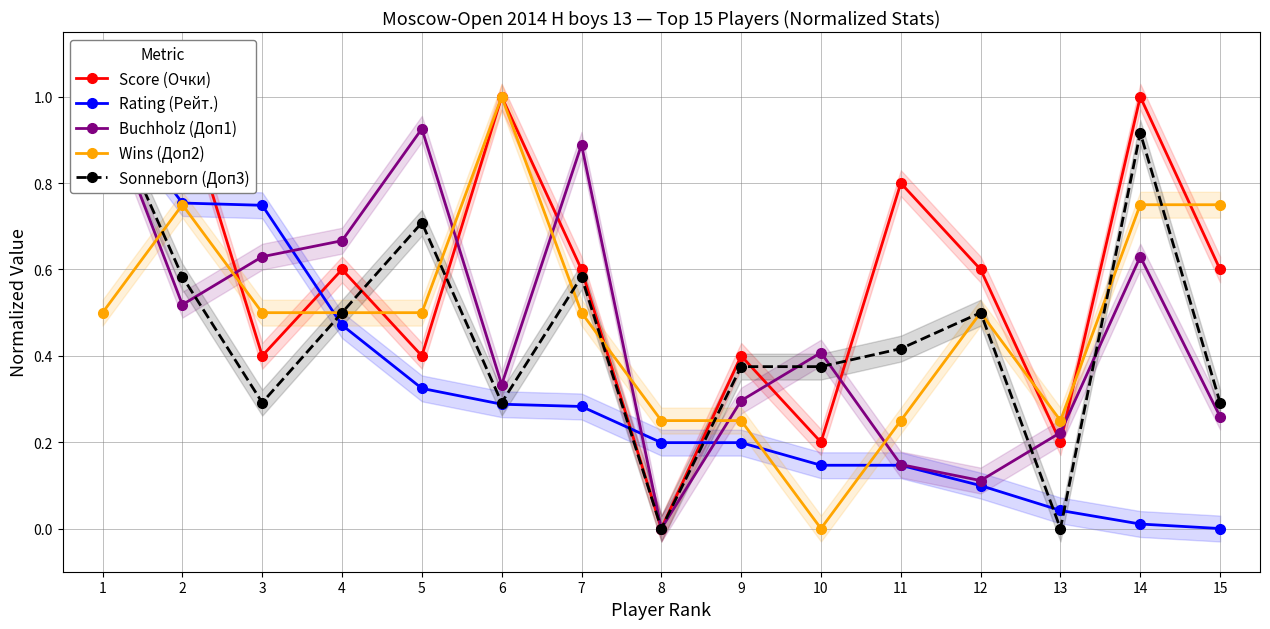

Does the chart have visible grid lines?

Yes